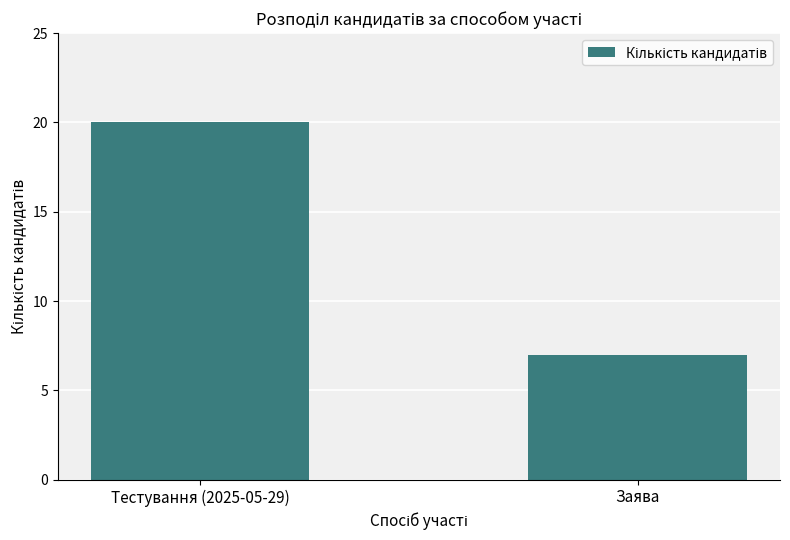

True or false: the data shows 20 at Тестування (2025-05-29).

True